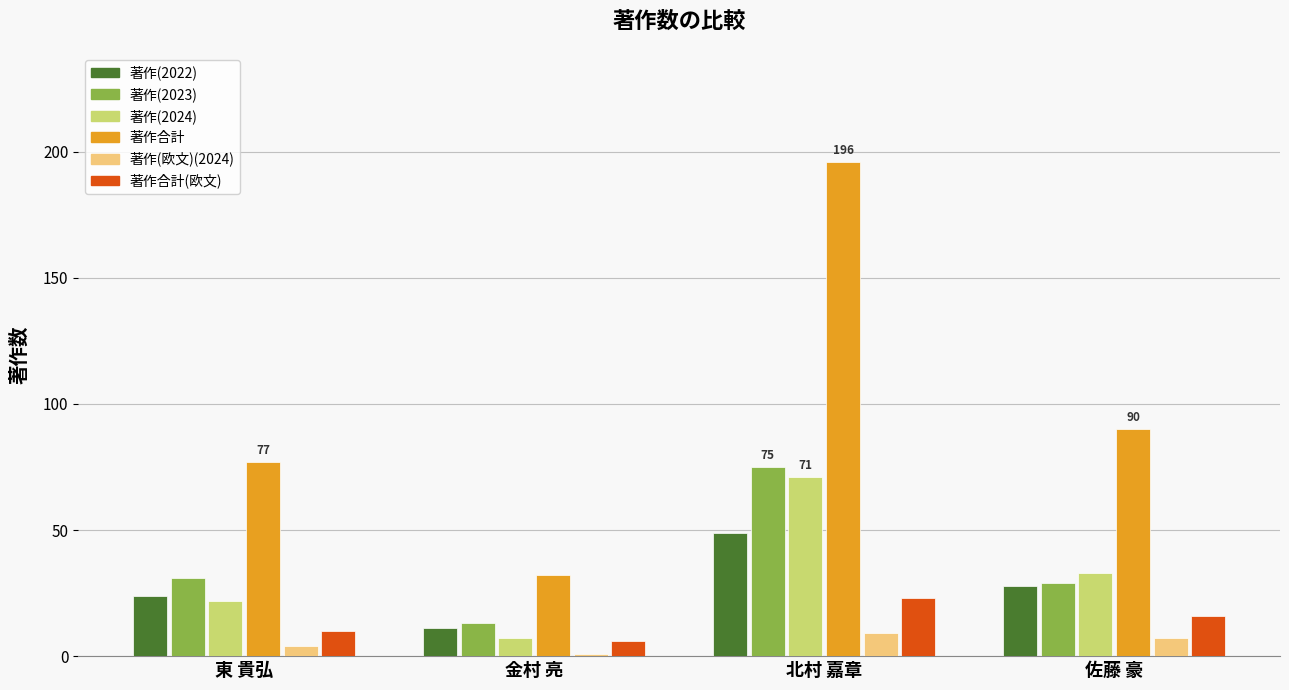

Is it true that 著作(2024) equals 33 at 佐藤 豪?

True